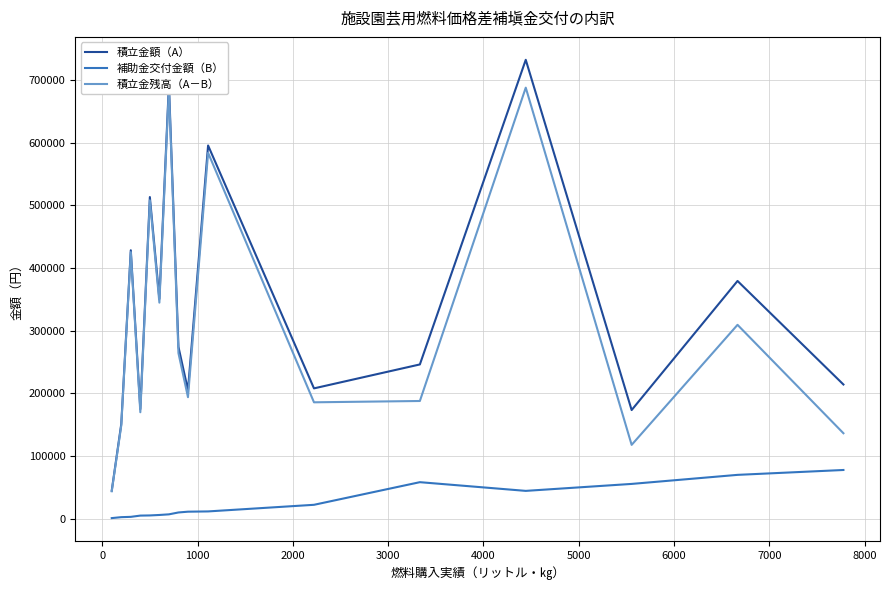

What is the highest value of the 積立金額（A） series?

732300